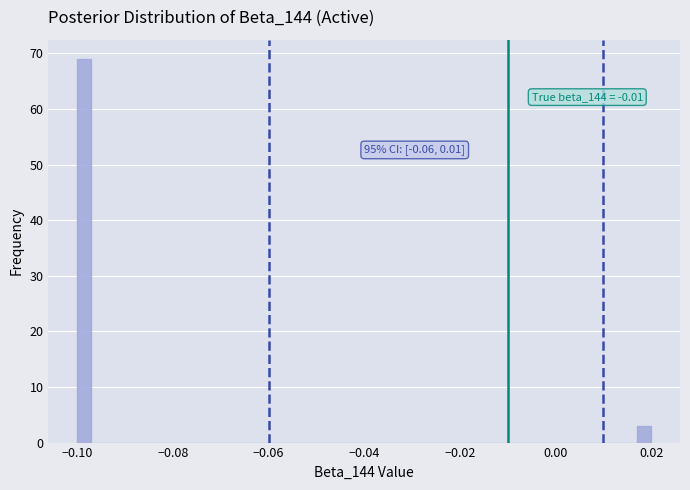

Read against the x-axis, roughly where is the centre of the tallest bar?

-0.098